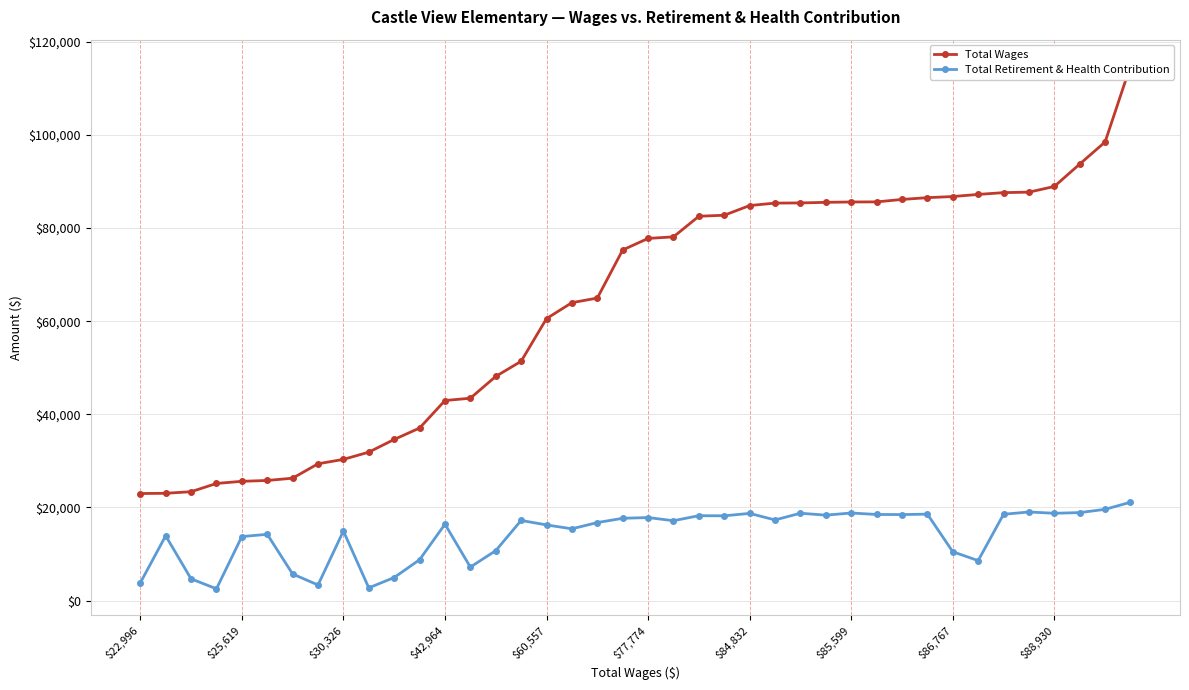

Which series has the largest range (max minus min)?

Total Wages